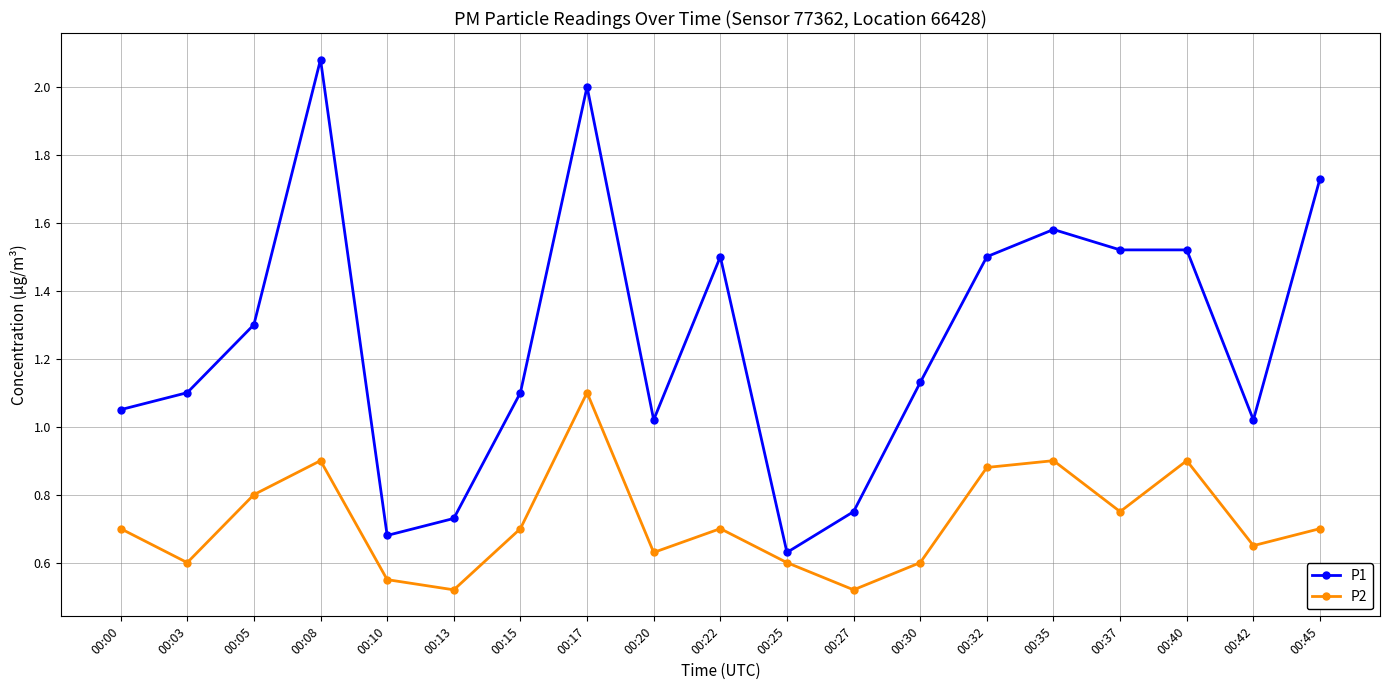

Rank the series at 00:35 from lowest to highest value.

P2, P1